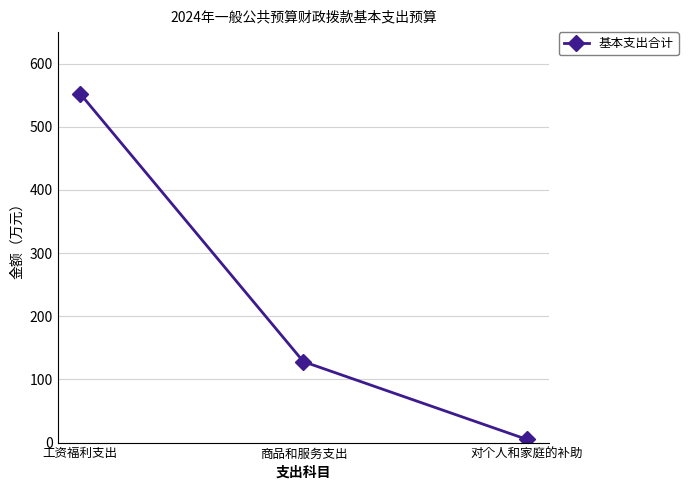

The value at 工资福利支出 is 344.8. True or false?

False